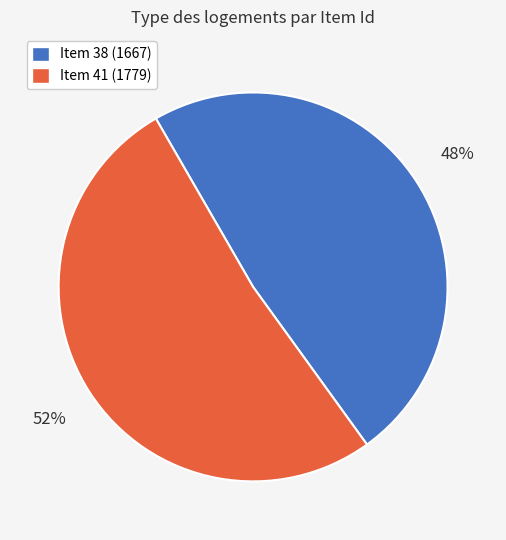

How many slices are in this pie chart?

2